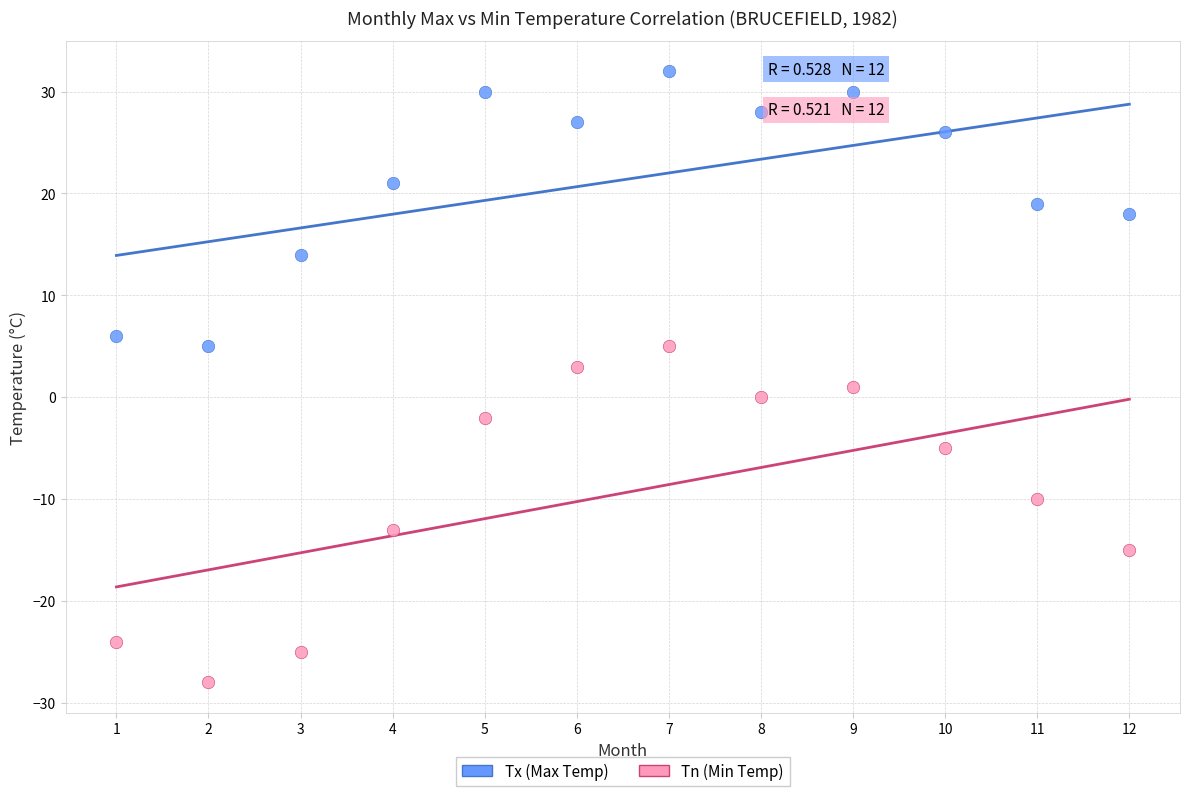

Across all data points, what is the range of X values (max minus min)?

11